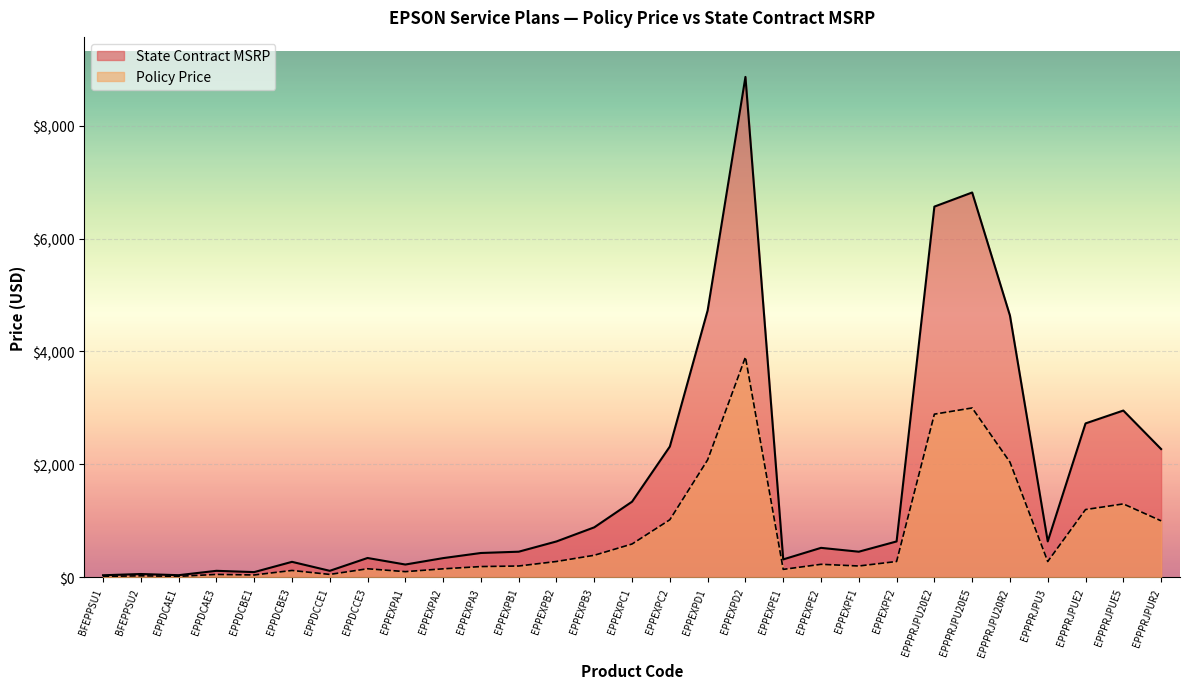

How many categories are shown in the chart?

29